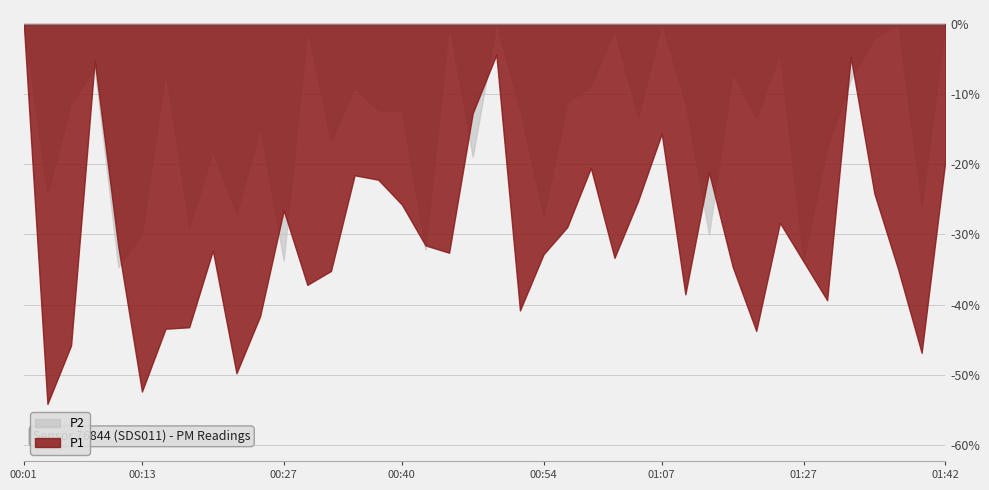

In P2, how many points are lower than both neighbors (excluding endpoints)?

14